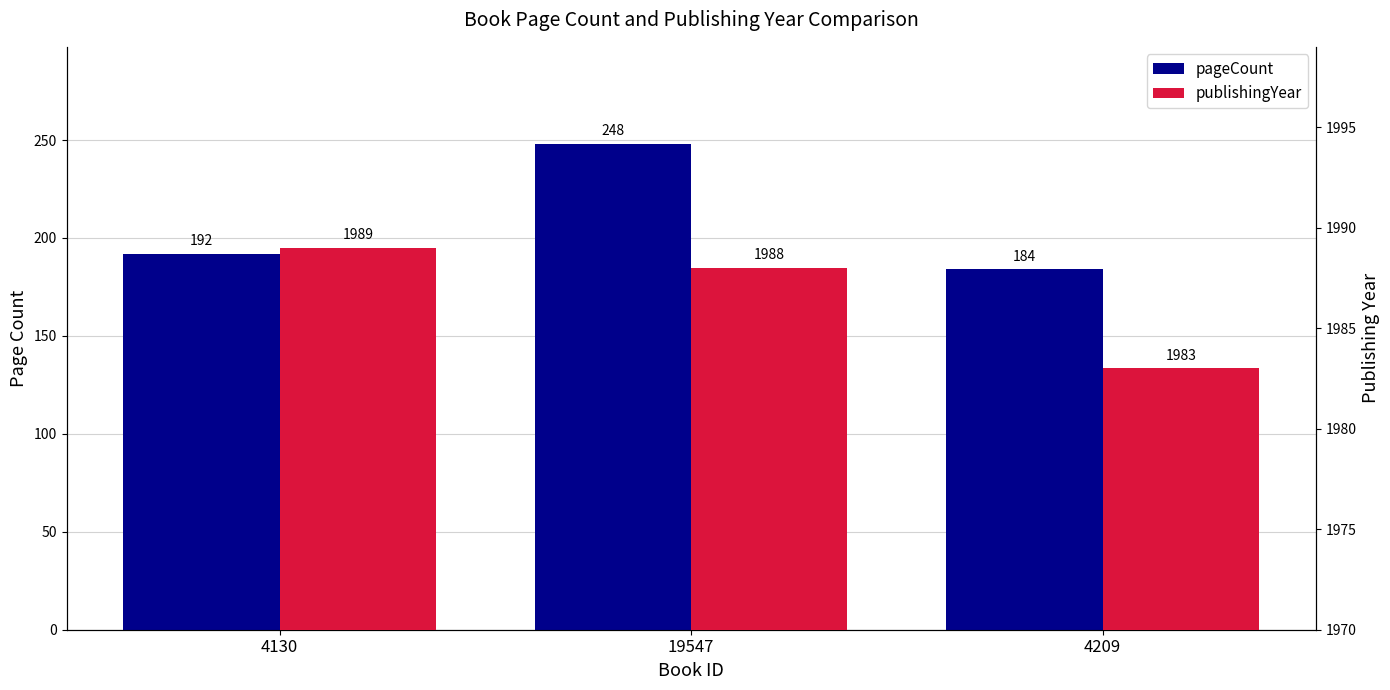

Which series changed the most between 4130 and 19547?

pageCount